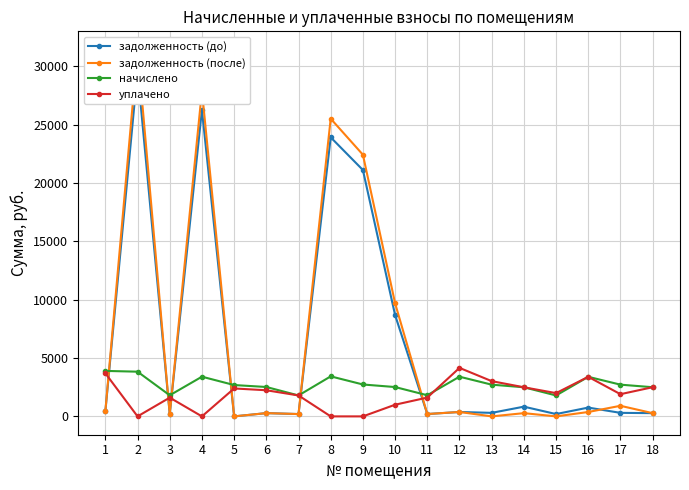

The value of задолженность (после) at 7 is 199.3. True or false?

True